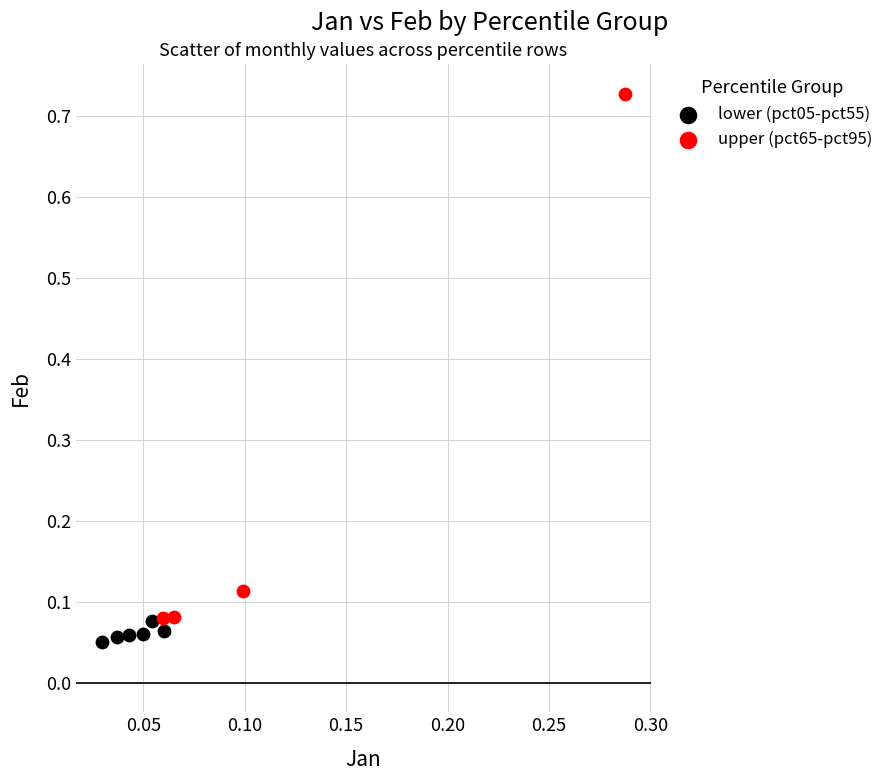

Which series reaches the maximum Y coordinate?

upper (pct65-pct95)